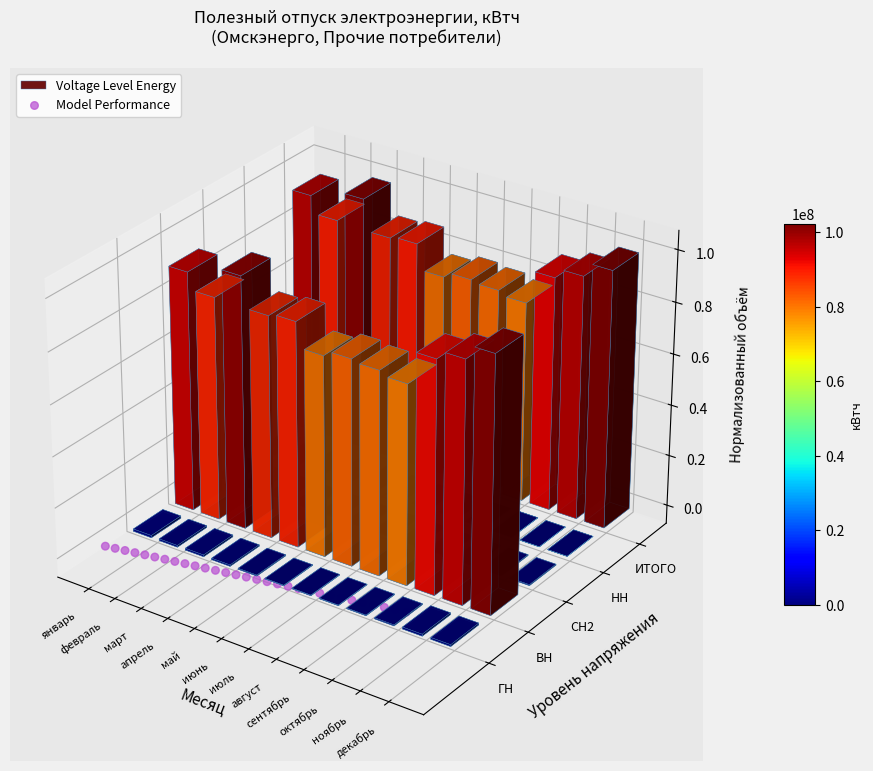

Is it true that the value at 29 is -0.1?

False